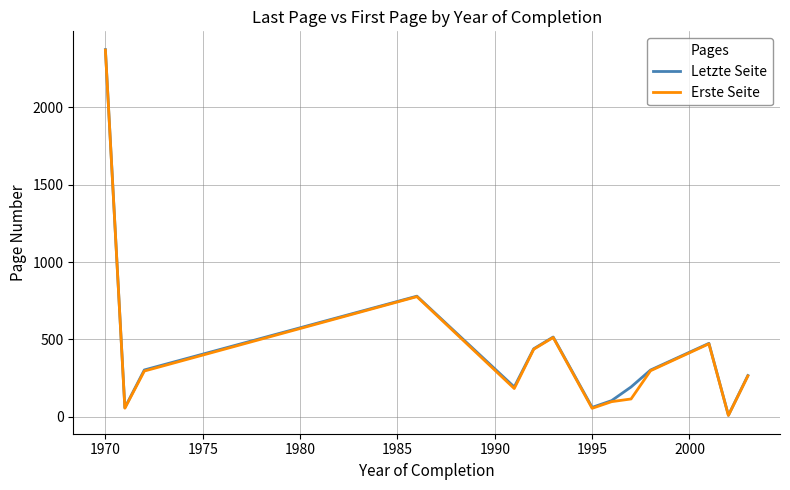

At how many categories does at least one series exceed 1683?

1